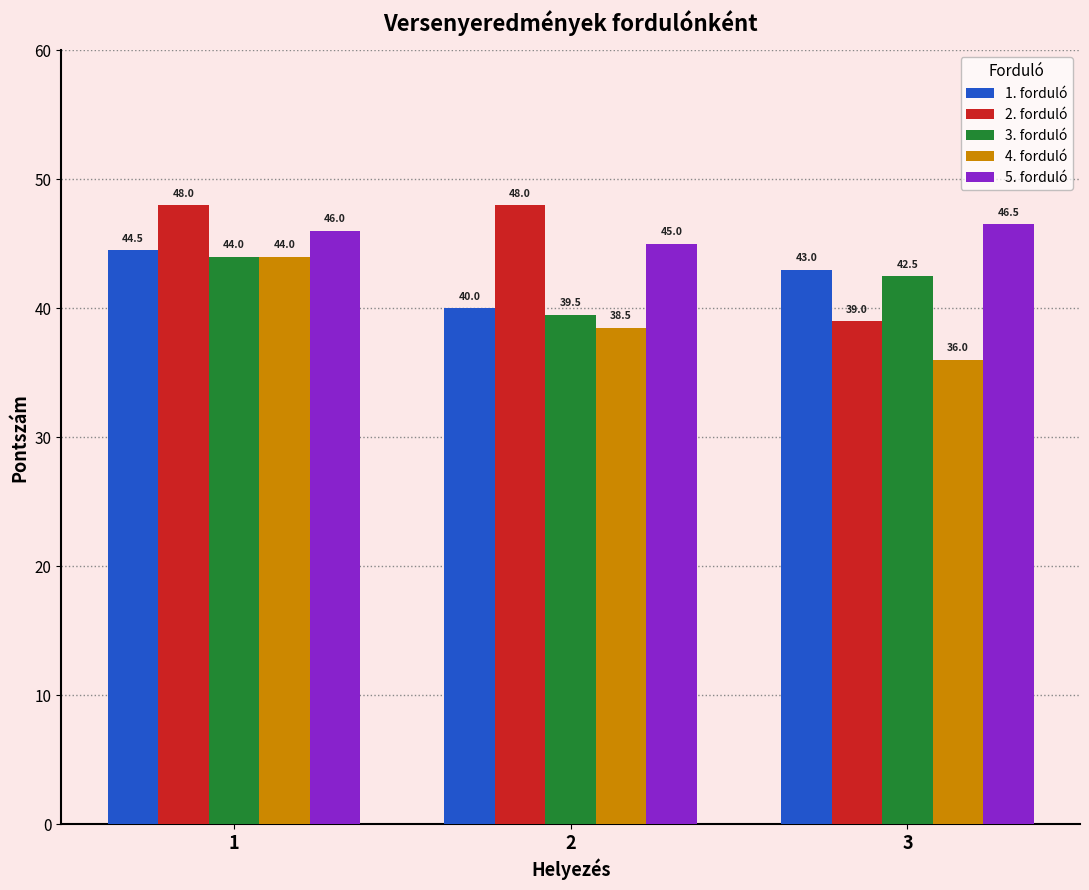

Is the value of 3. forduló at 3 greater than the value of 2. forduló at 2?

No